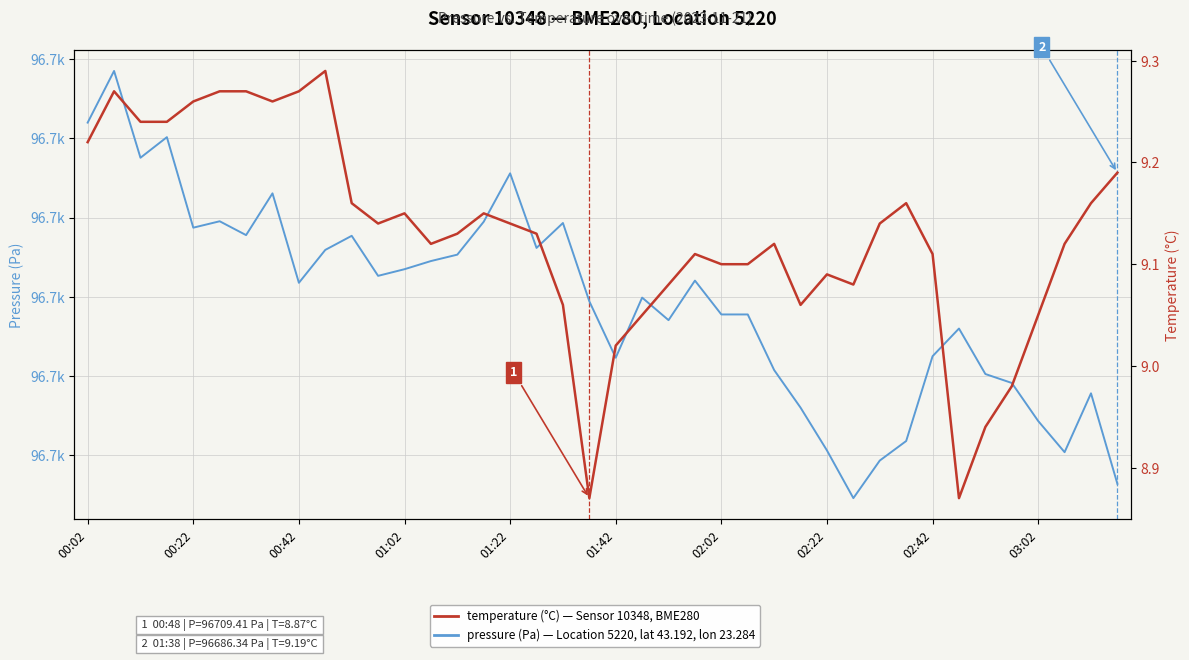

Which series has the largest total across all categories?

pressure